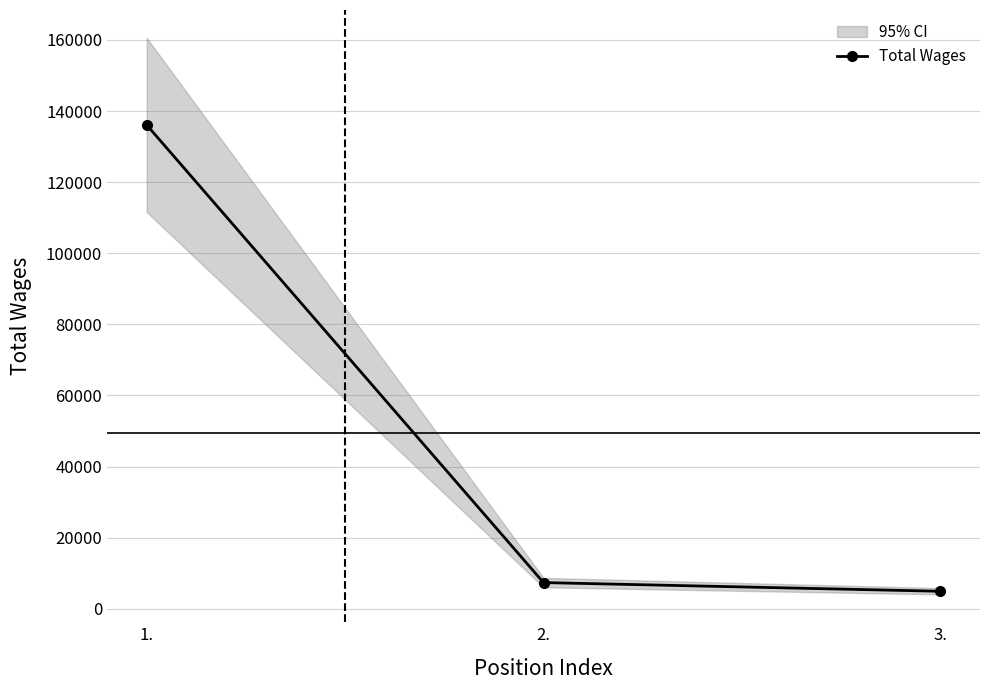

Reading left to right, extract all data points from this chart.

1.=136096	2.=7355	3.=4908